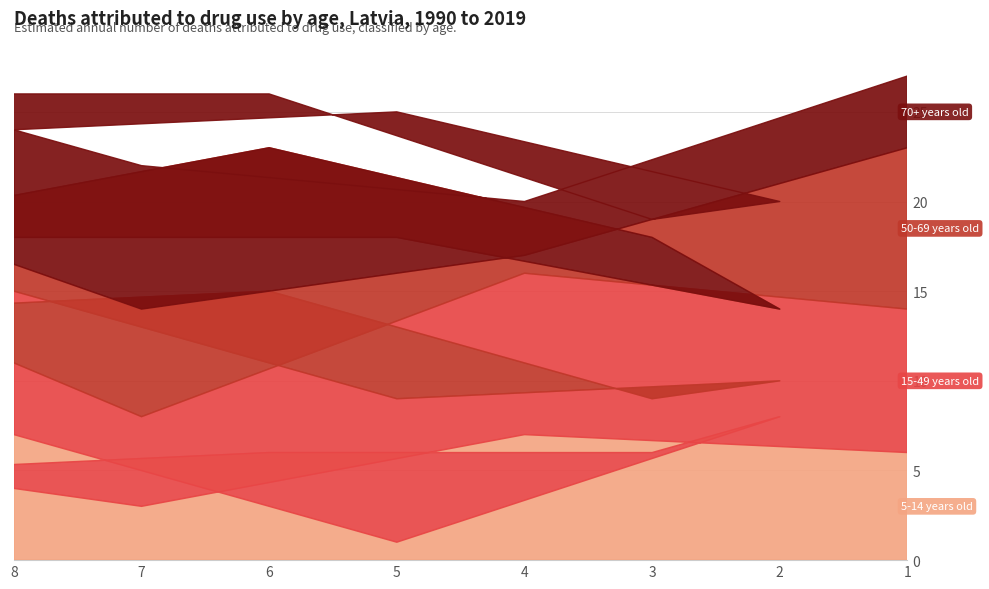

Between 7 and 3, which is larger?

3